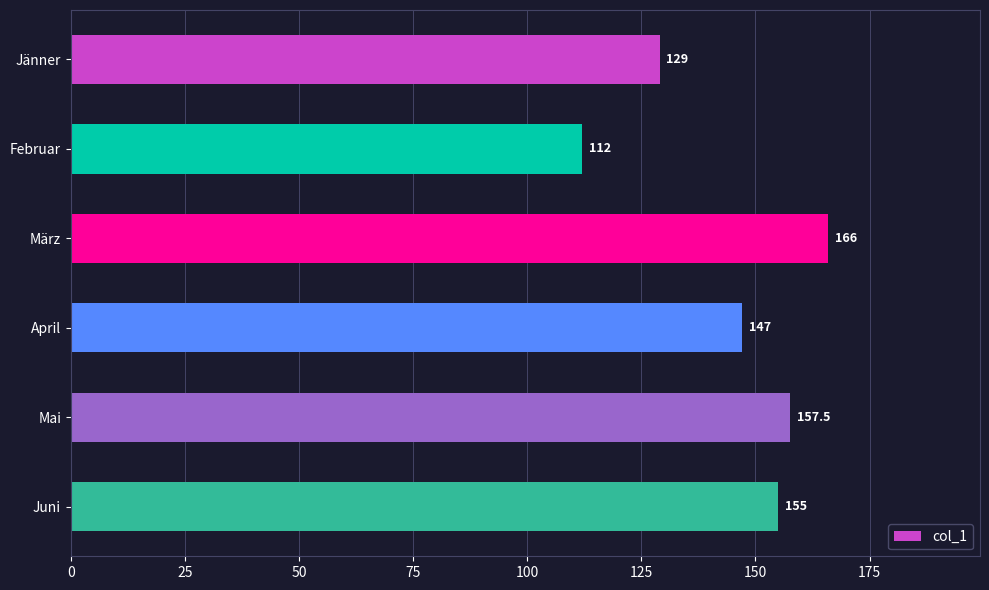

What is the label of the 6th bar from the top?

Juni